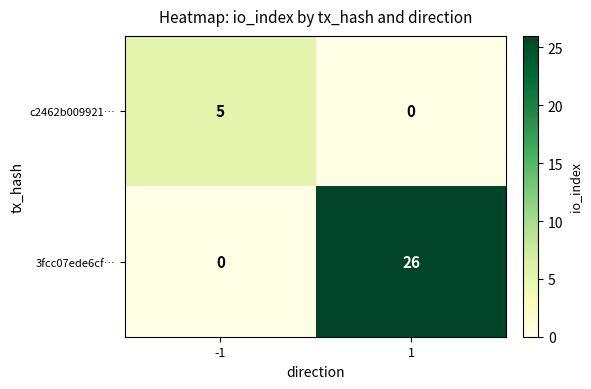

The c2462b009921… series shows 3 at 1. True or false?

False